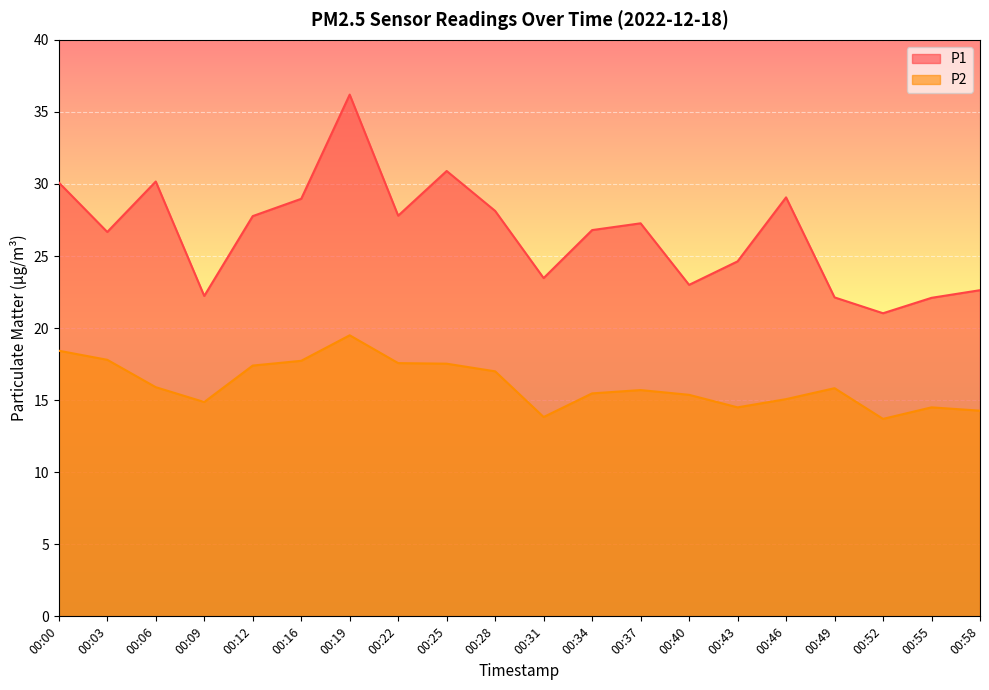

How many interior local valleys does the P1 series have?

6